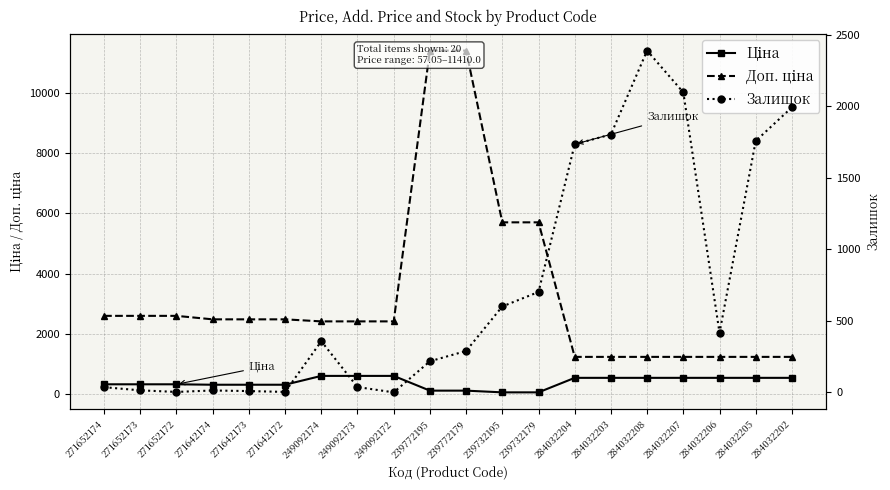

Reading left to right, transcribe all the data shown in this chart.

Ціна: 324.8	324.8	324.8	310.3	310.3	310.3	603.7	603.7	603.7	114.1	114.1	57.0	57.0	539.0	539.0	539.0	539.0	539.0	539.0	539.0
Доп. ціна: 2598.3	2598.3	2598.3	2482.4	2482.4	2482.4	2414.8	2414.8	2414.8	11410.0	11410.0	5705.0	5705.0	1235.4	1235.4	1235.4	1235.4	1235.4	1235.4	1235.4
Залишок: 37.0	15.0	4.0	14.0	10.0	4.0	358.0	38.0	1.0	218.0	290.0	601.0	702.0	1734.0	1802.0	2388.0	2096.0	417.0	1757.0	1992.0